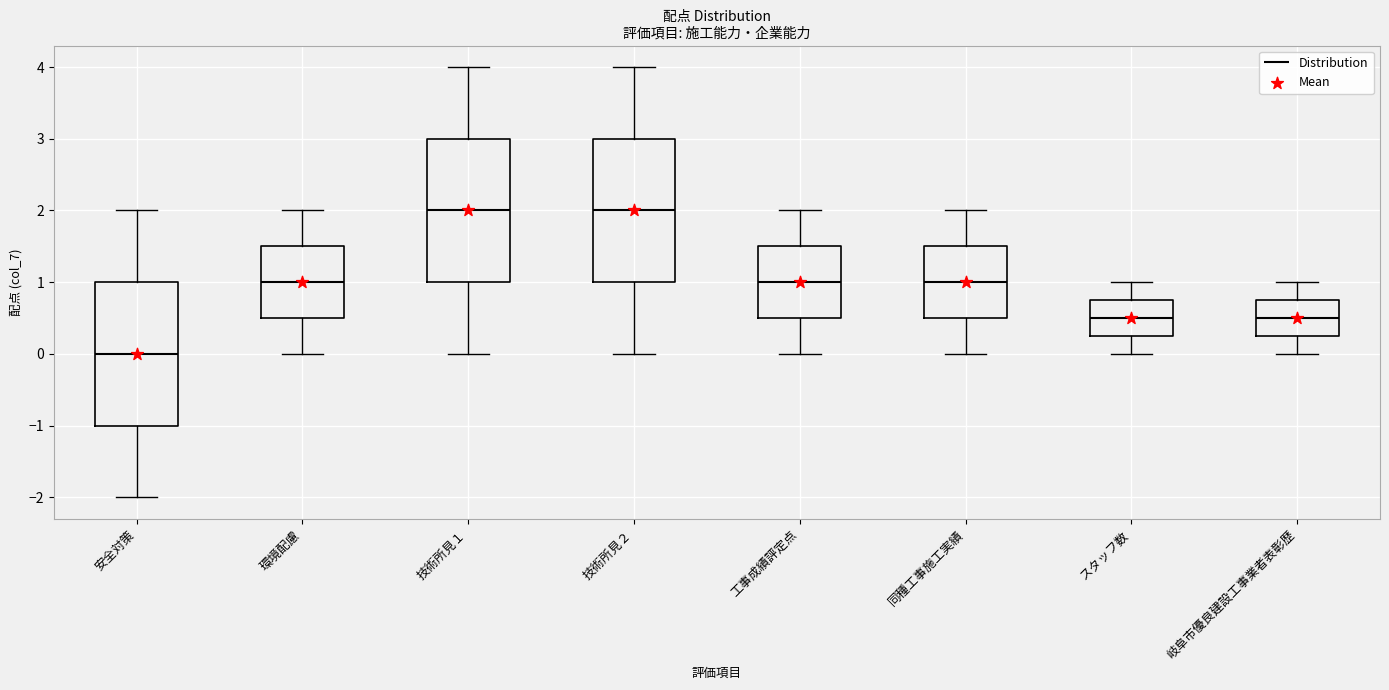

Which box has the lowest median line?

安全対策